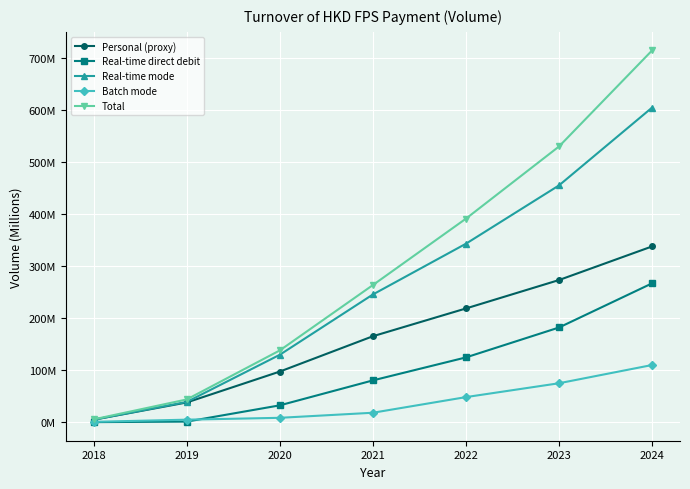

Does the chart have visible grid lines?

Yes